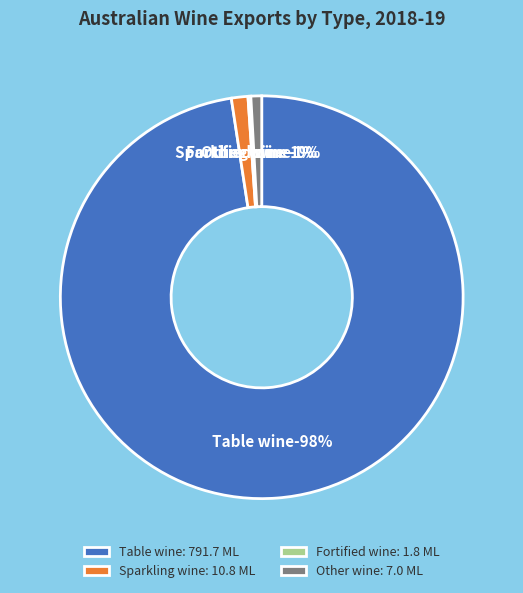

What is the change in value from Table wine to Sparkling wine?

-780.9